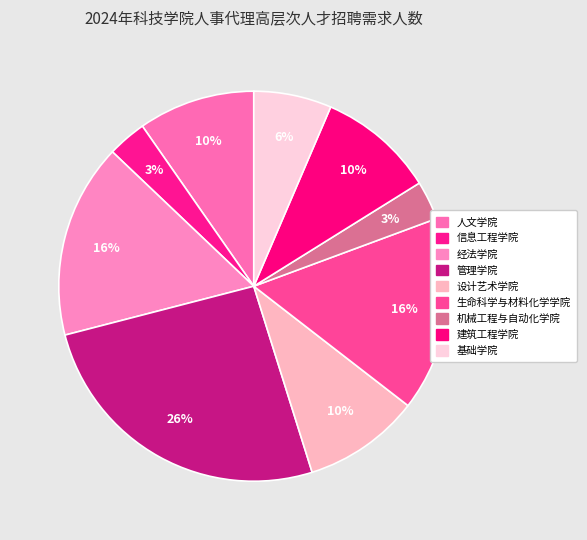

What is the ratio of the value at 信息工程学院 to the value at 设计艺术学院?

0.3